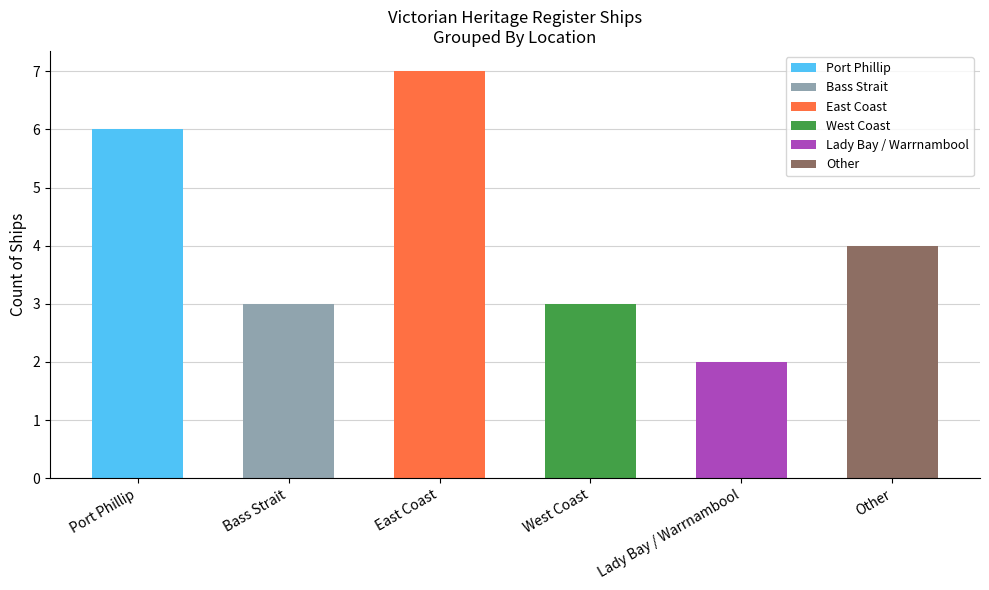

What is the difference between the maximum and minimum values?

5